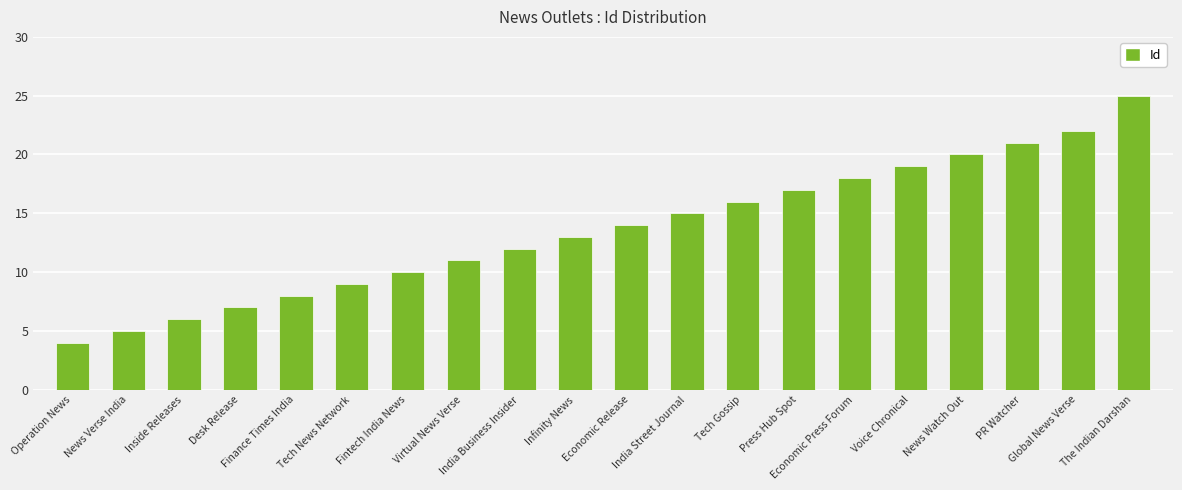

Approximately how many times larger is the value at Operation News compared to Global News Verse?

0.2